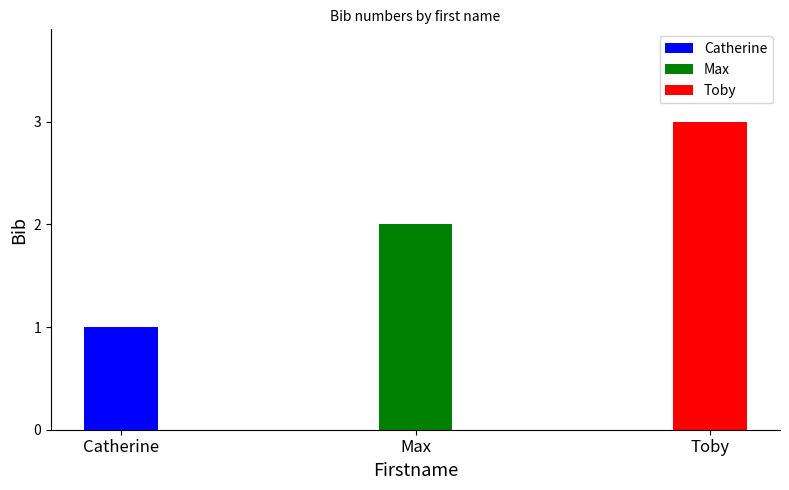

True or false: the data shows 3 at Max.

False